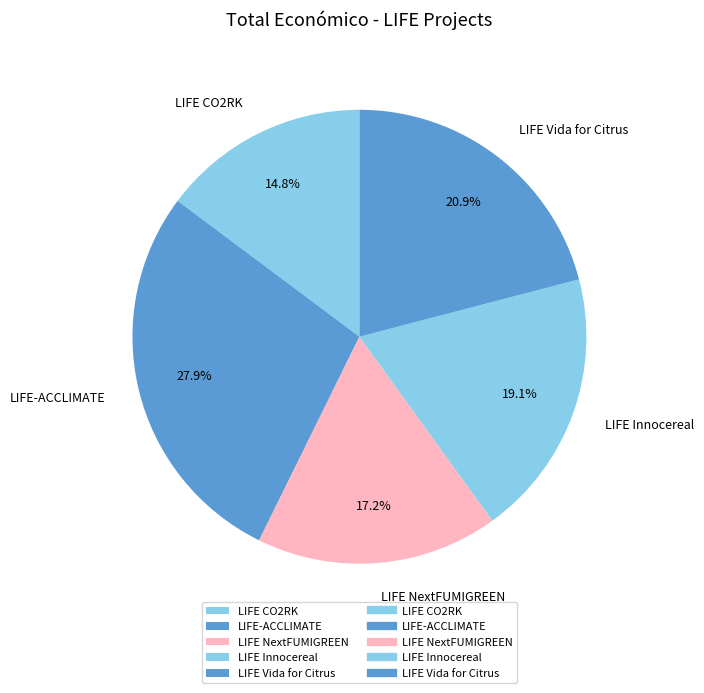

Is there any slice that represents more than half of the pie?

No